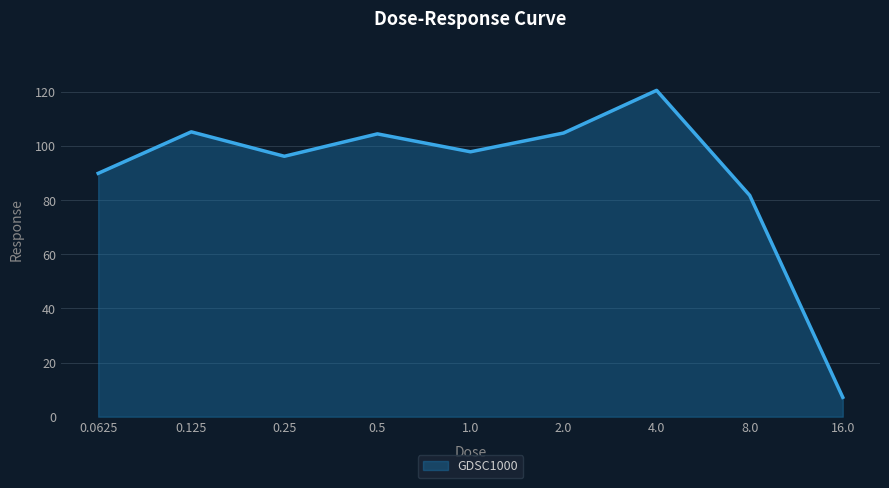

The value at 0.0625 is 56.1. True or false?

False